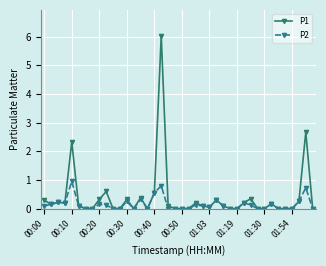

Which series has the largest total across all categories?

P1